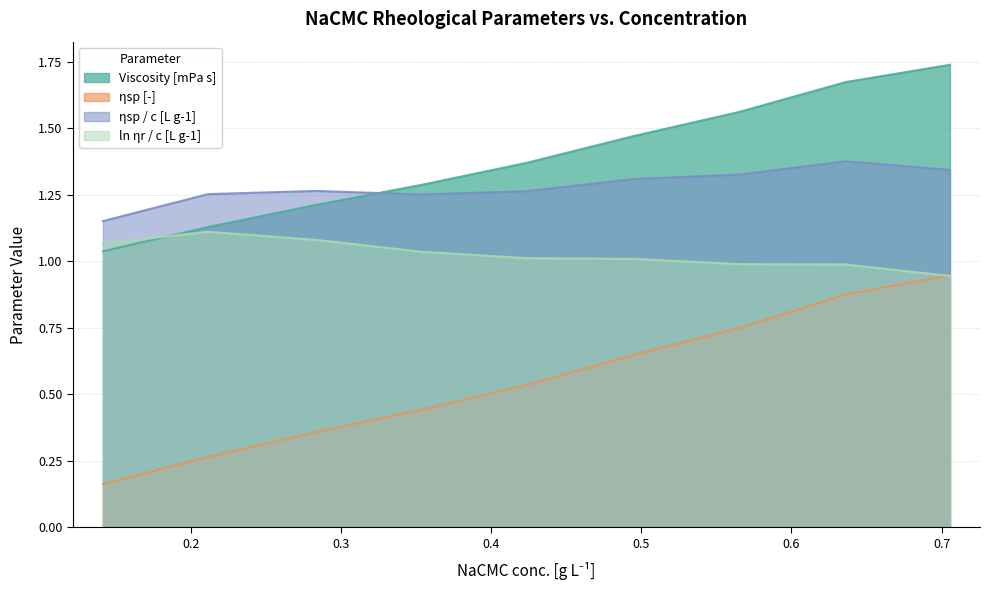

What are all the series names shown in the legend?

Viscosity [mPa s], ηsp [-], ηsp / c [L g-1], ln ηr / c [L g-1]